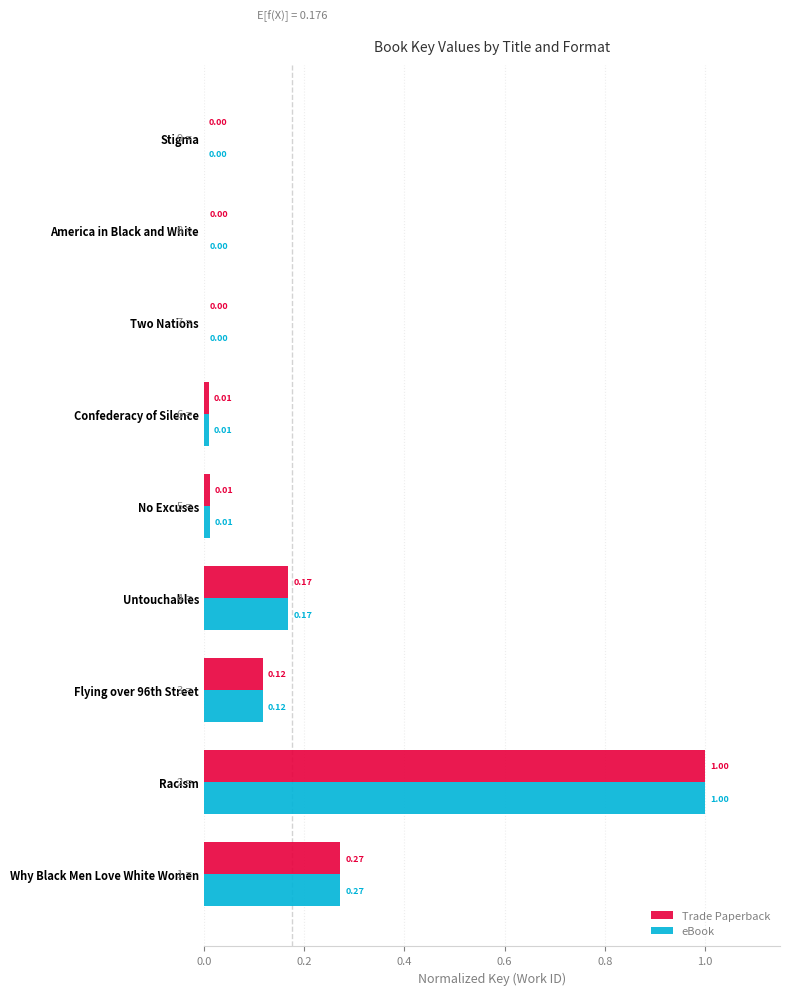

What are all the series names shown in the legend?

Trade Paperback, eBook